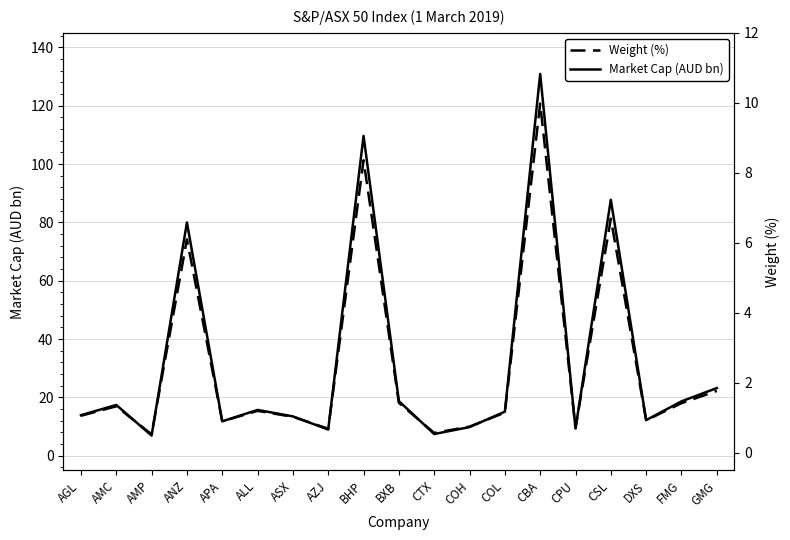

Does the chart have visible grid lines?

Yes